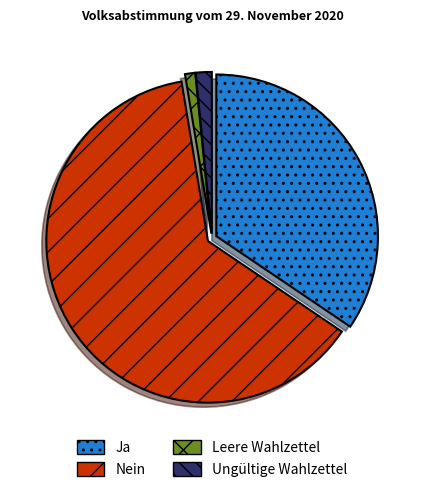

Rank the categories by value from lowest to highest.

Leere Wahlzettel, Ungültige Wahlzettel, Ja, Nein